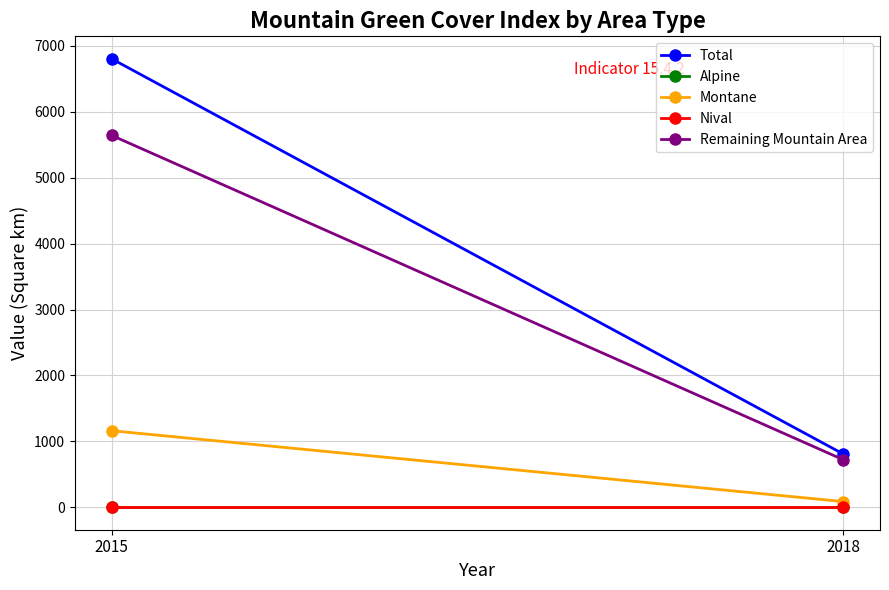

What is the value of the Remaining Mountain Area point at the 1st from the left?

5641.5